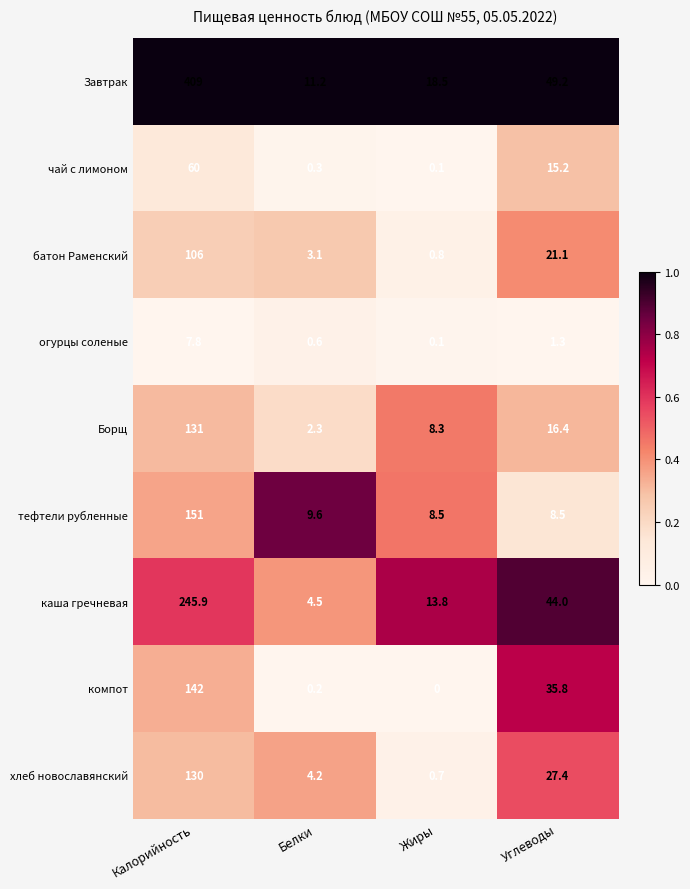

What is the maximum value shown in the chart?

409.0